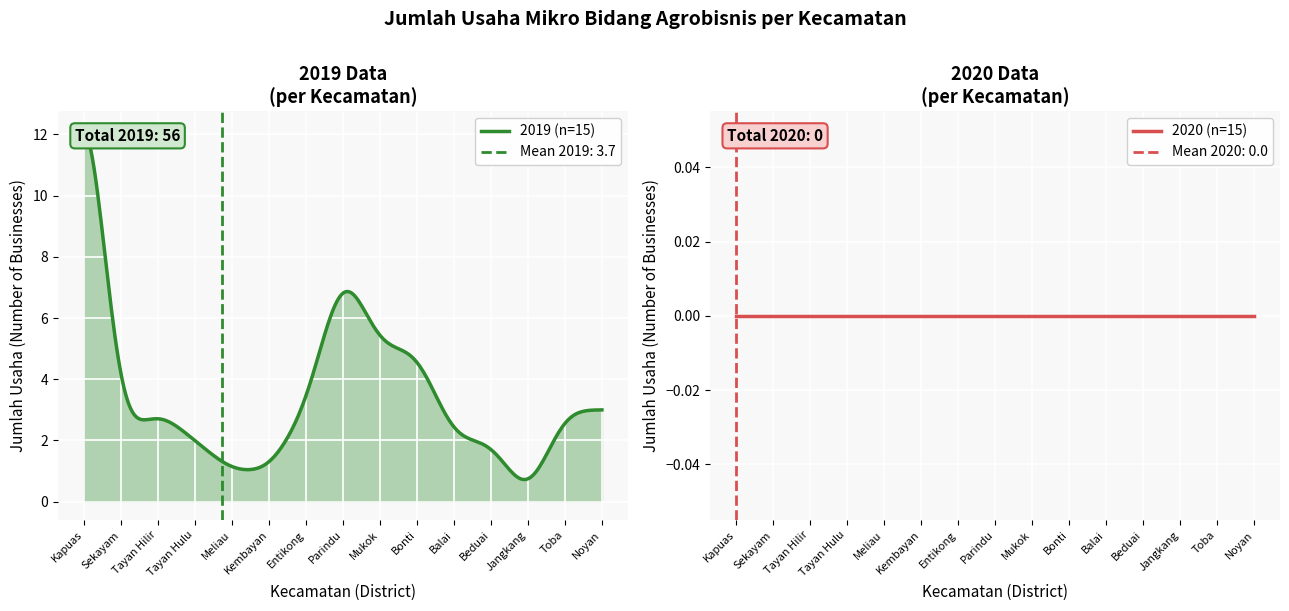

True or false: 2020 and 2019 intersect in this chart.

False